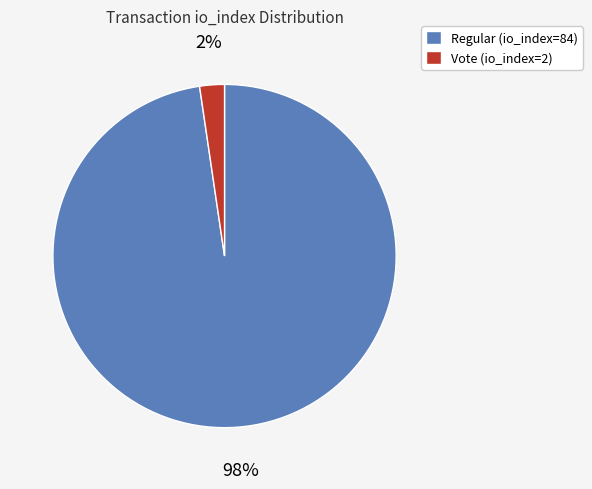

Between Regular (io_index=84) and Vote (io_index=2), which is larger?

Regular (io_index=84)